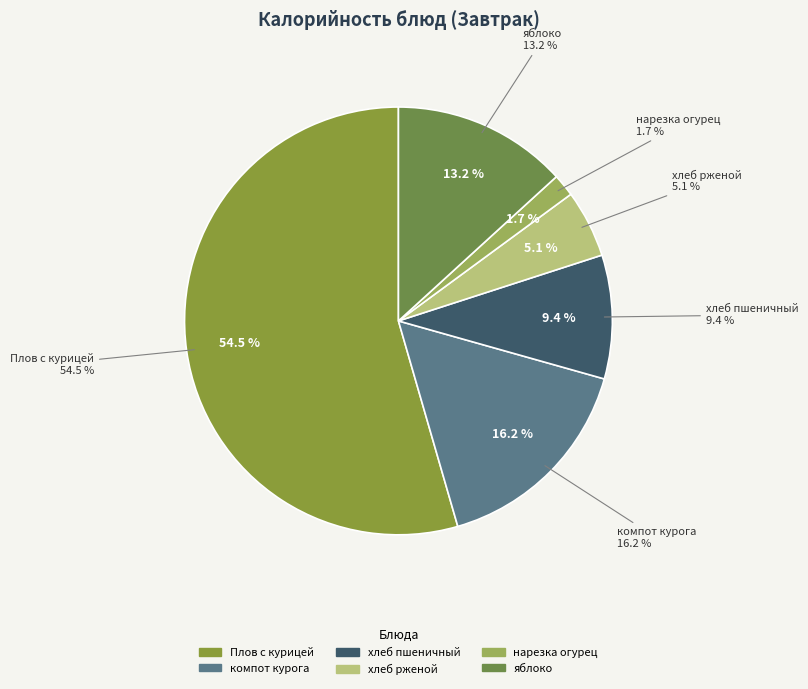

How many slices are in this pie chart?

6